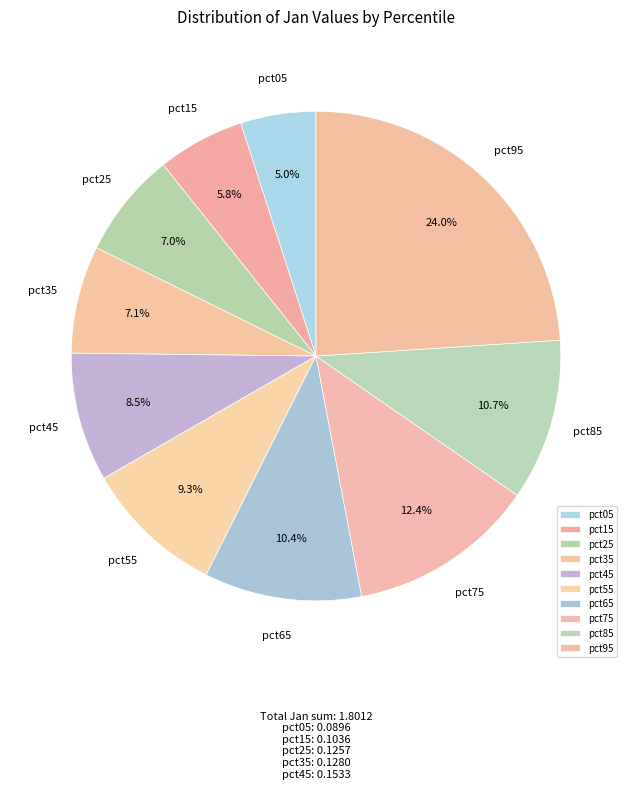

Which has a higher value, pct15 or pct75?

pct75